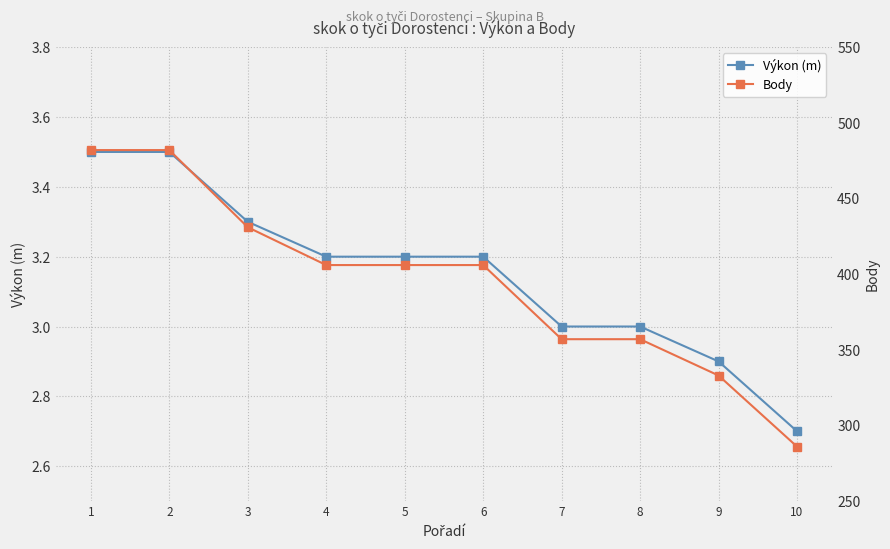

True or false: Body and Výkon (m) cross at least once.

False